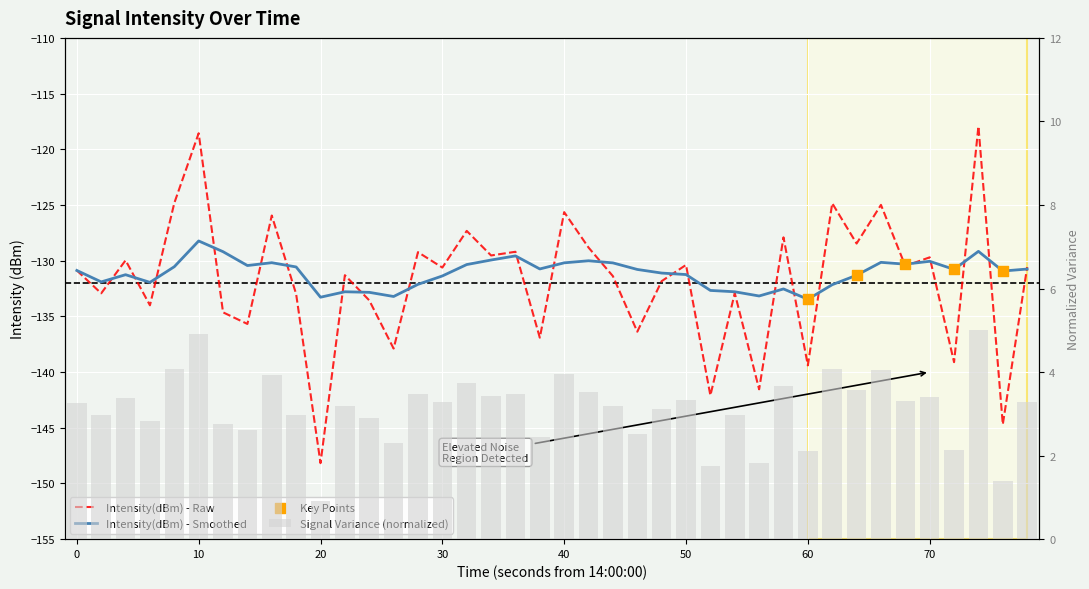

Which series has the largest total across all categories?

smoothed